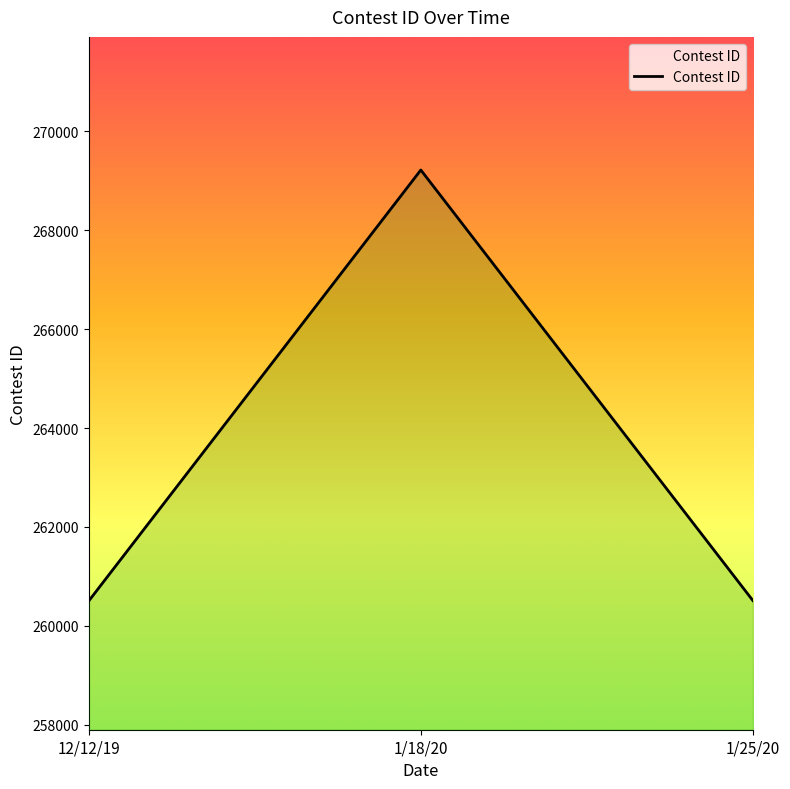

What is the smallest value displayed?

260504